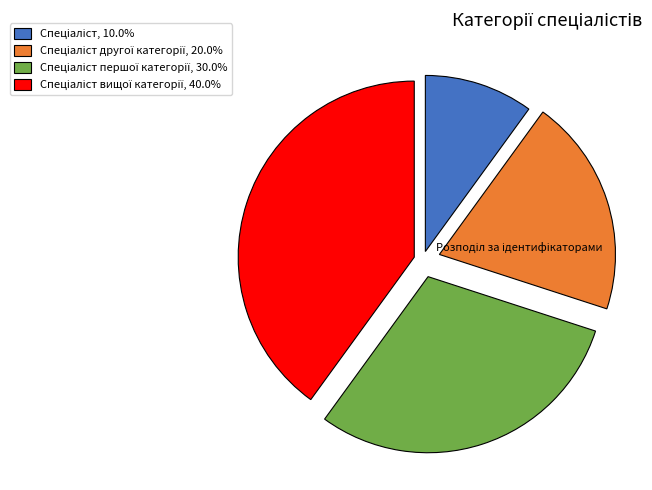

Count the number of slices in the pie.

4